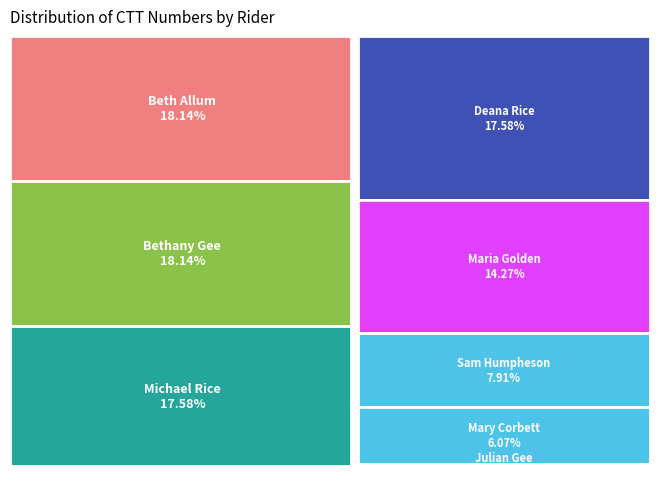

How many segments does this pie chart have?

8